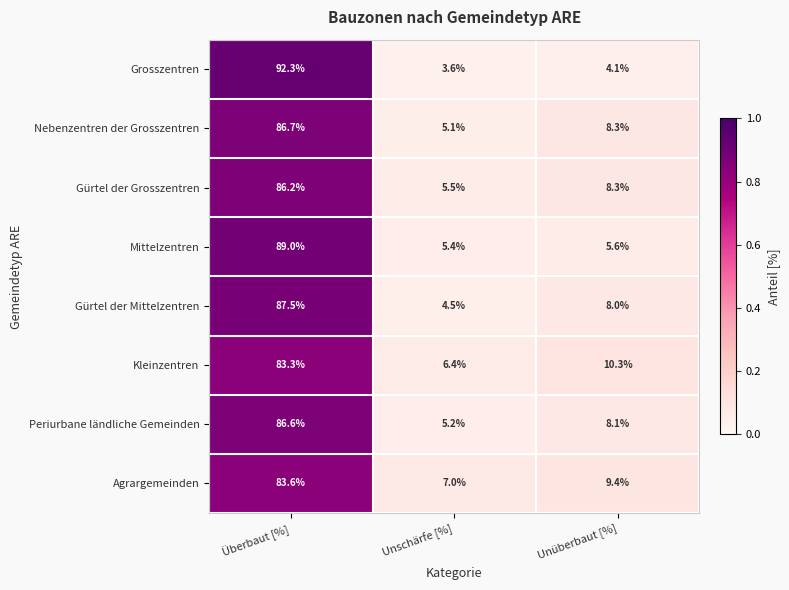

Reading right to left, extract all data points from this chart.

Grosszentren: 4.1	3.6	92.3
Nebenzentren der Grosszentren: 8.3	5.1	86.7
Gürtel der Grosszentren: 8.3	5.5	86.2
Mittelzentren: 5.6	5.4	89.0
Gürtel der Mittelzentren: 8.0	4.5	87.5
Kleinzentren: 10.3	6.4	83.3
Periurbane ländliche Gemeinden: 8.1	5.2	86.6
Agrargemeinden: 9.4	7.0	83.6